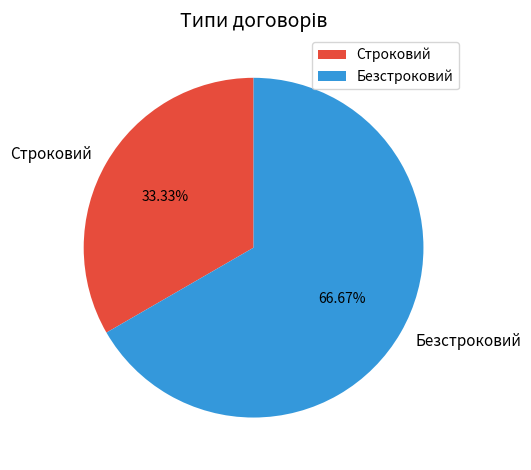

What is the largest slice in the pie chart?

Безстроковий